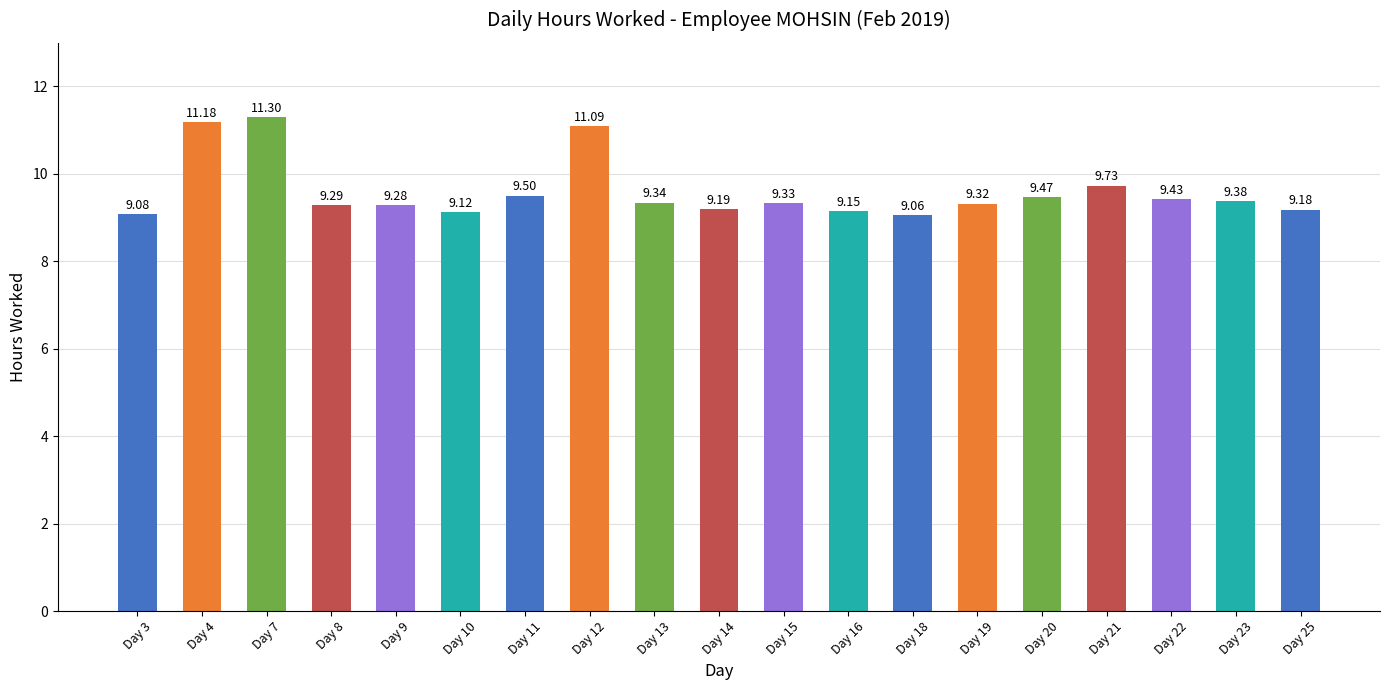

List the labels in order of value, smallest first.

Day 18, Day 3, Day 10, Day 16, Day 25, Day 14, Day 9, Day 8, Day 19, Day 15, Day 13, Day 23, Day 22, Day 20, Day 11, Day 21, Day 12, Day 4, Day 7